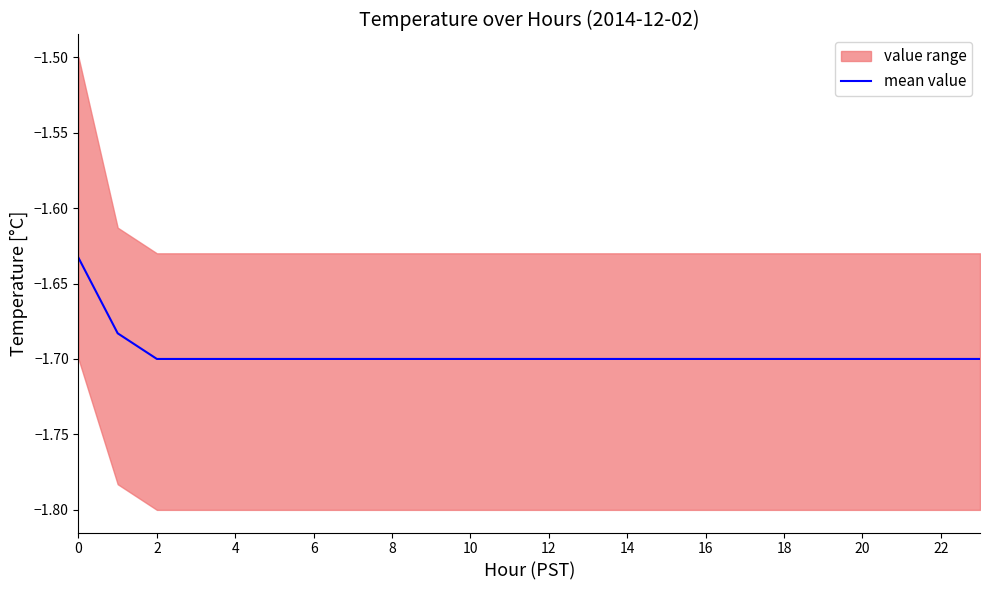

The mean value series shows -2.4 at 22. True or false?

False